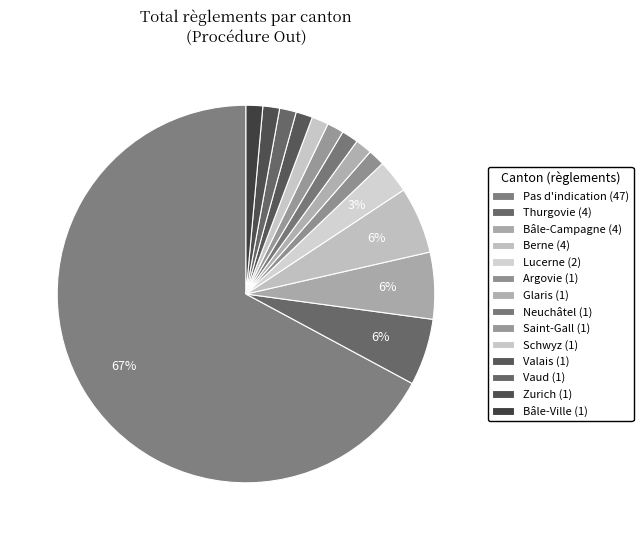

What percentage is the Saint-Gall slice, to the nearest percent?

1%